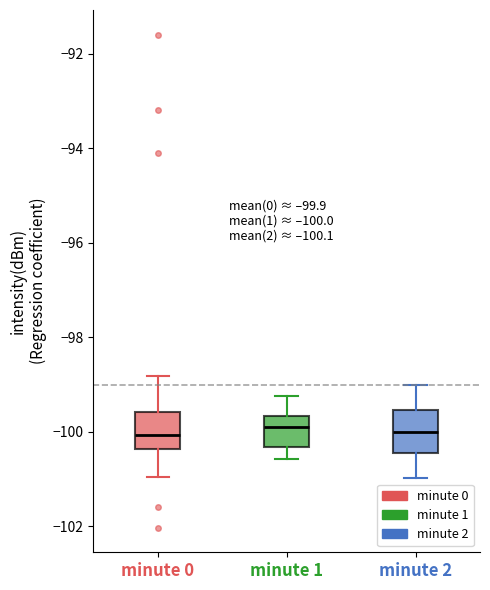

Where is the lower edge of the box for minute 0 on the y-axis? The values are not printed on the chart, so give them approximately, as read against the axis.

-100.4